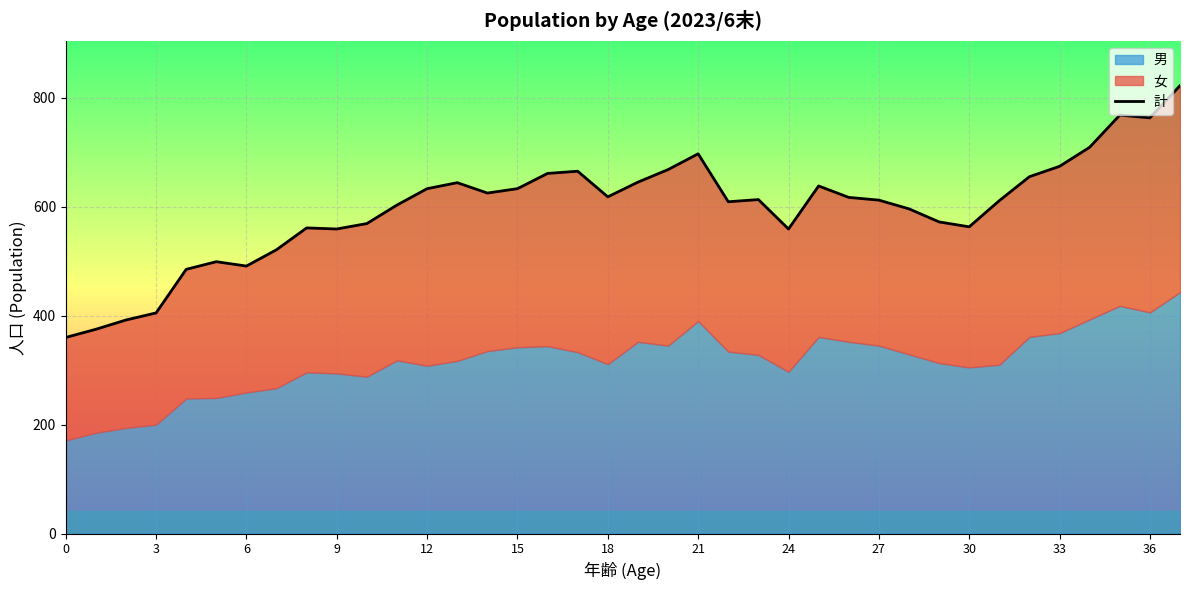

True or false: the data shows 665 at 17.

True